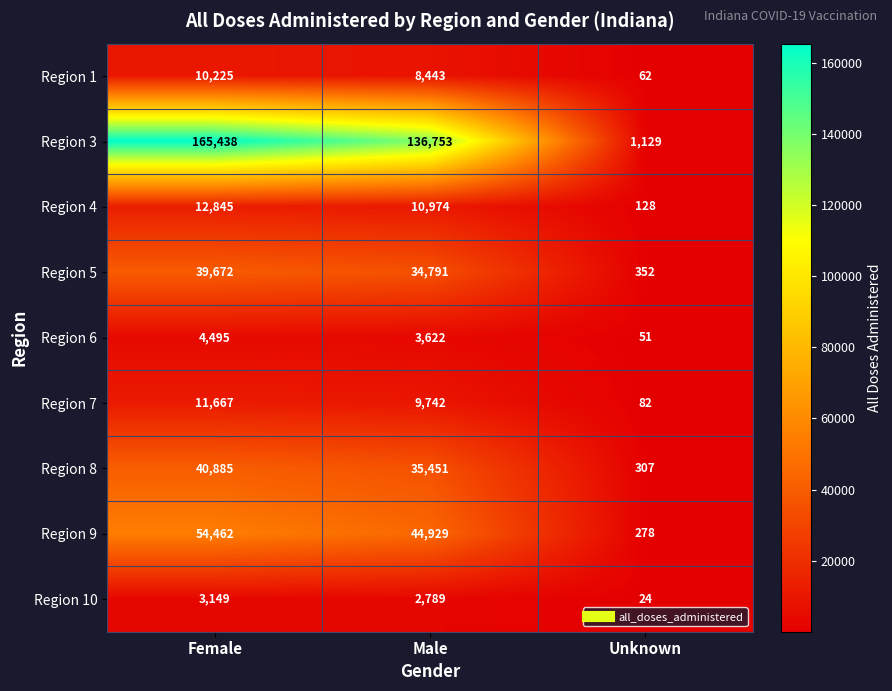

What is the total value across all series at Male?

287494